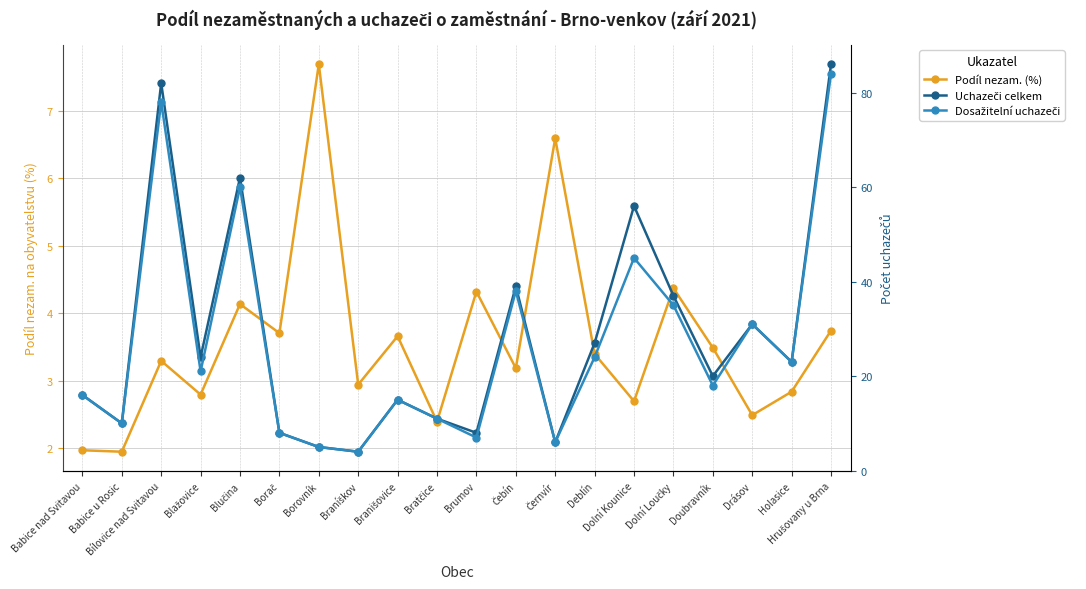

Count the number of data series in this chart.

3